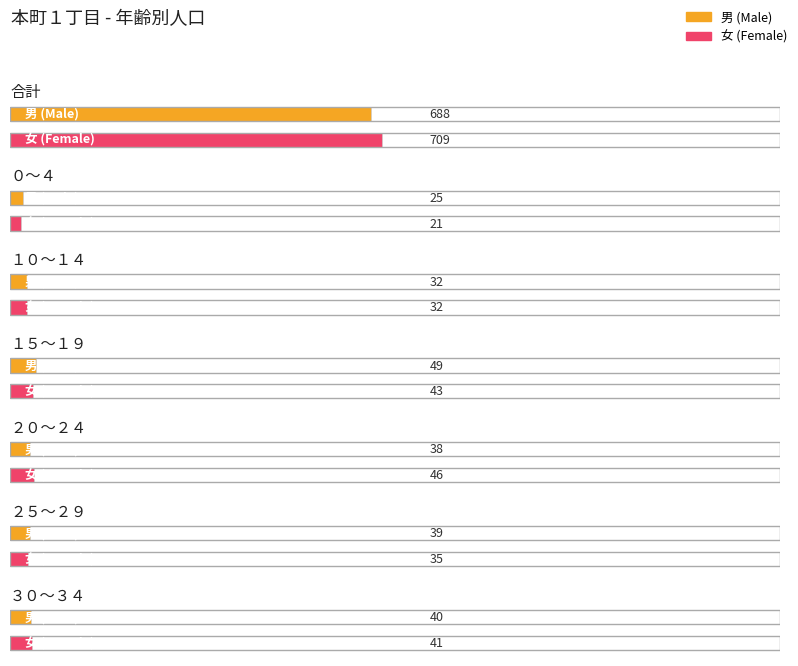

What is the value of the 男 bar at the 3rd from the left?

32